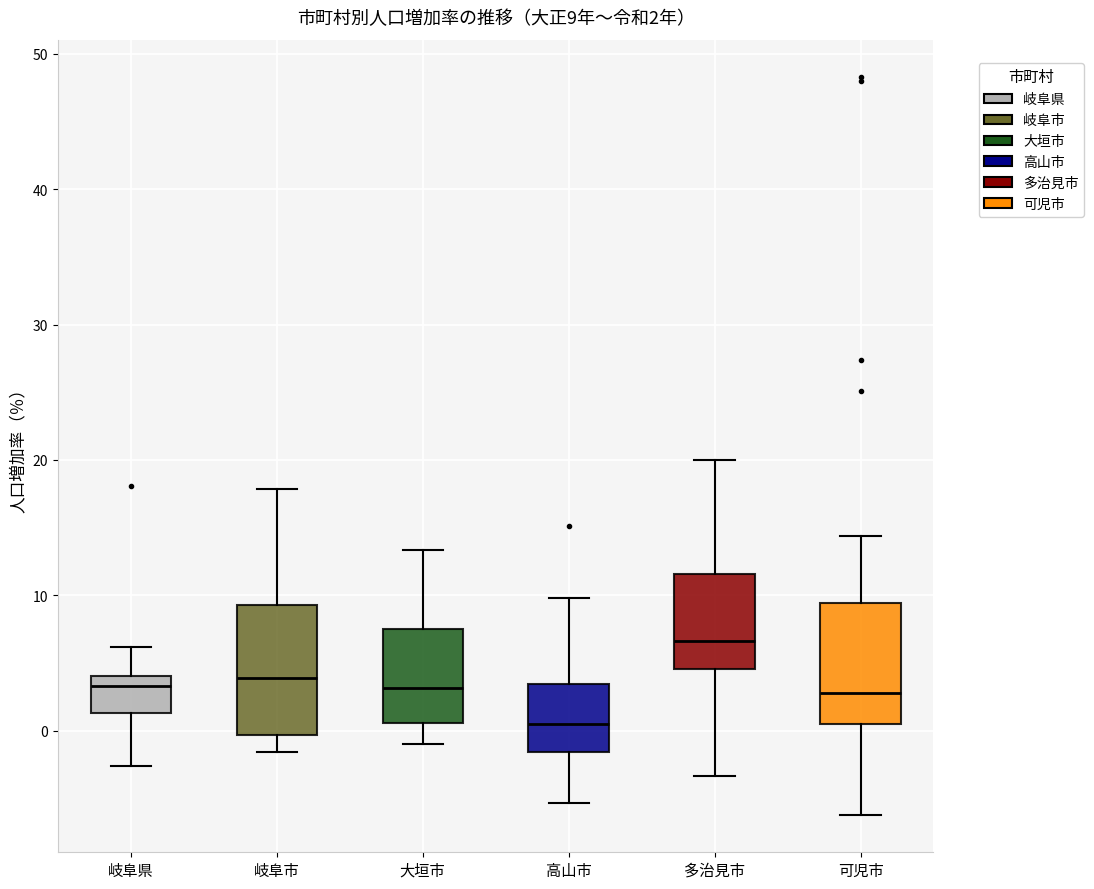

Which box has the highest median line?

多治見市